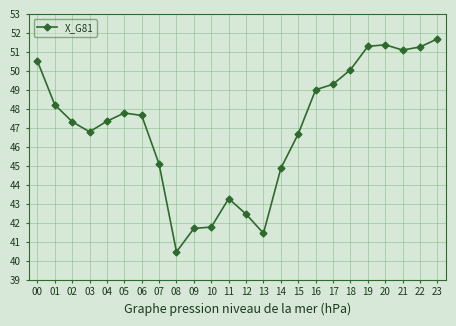

What is the smallest value displayed?

40.5